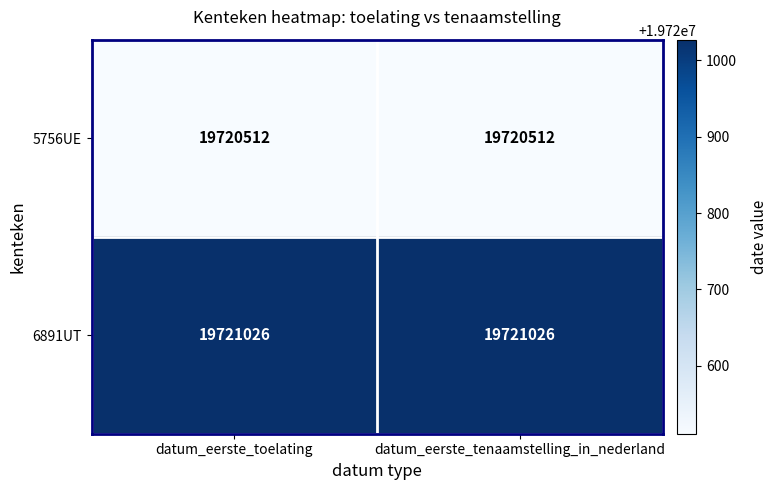

The value of 6891UT at datum_eerste_toelating is 19721026. True or false?

True